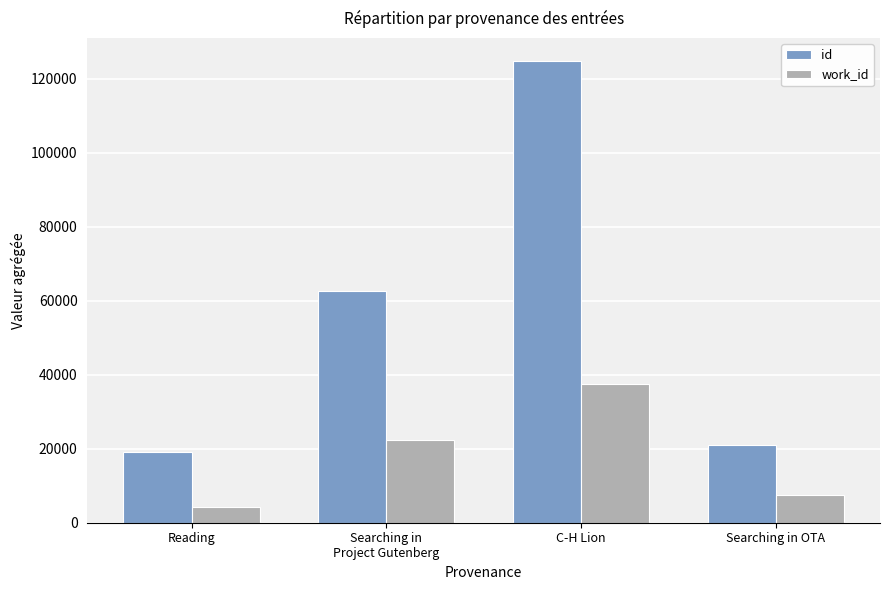

Does the chart contain stacked bars?

No